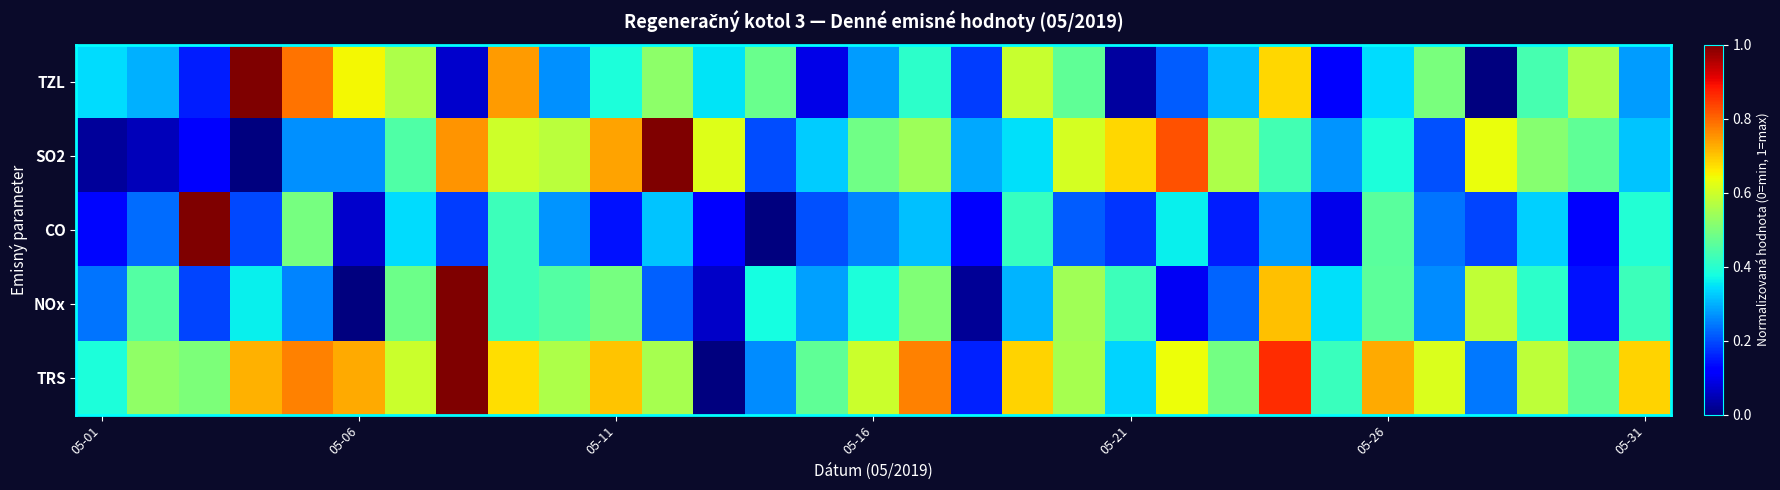

Which series has the largest range (max minus min)?

TZL